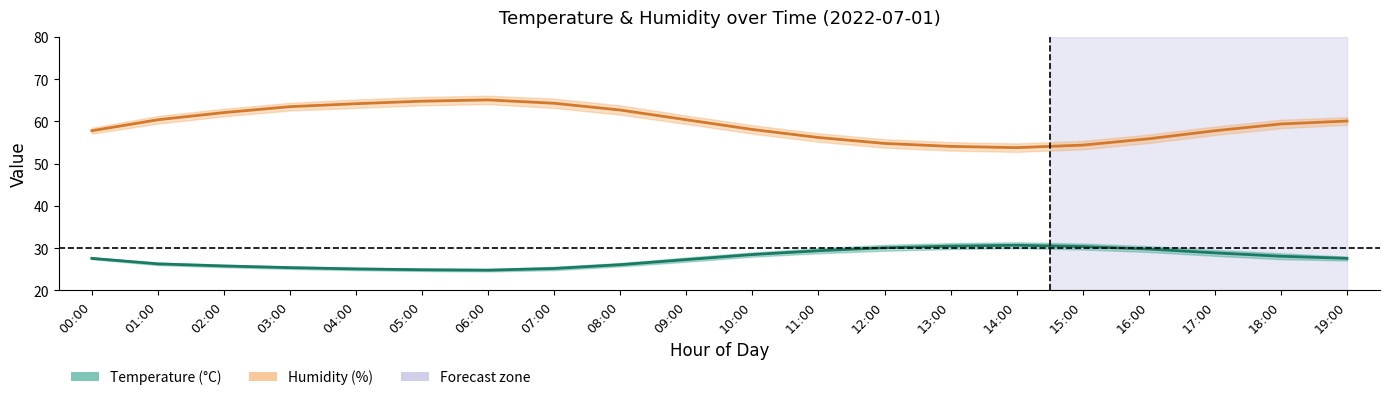

Which series changed the most between 00:00 and 10:00?

Temperature (°C)